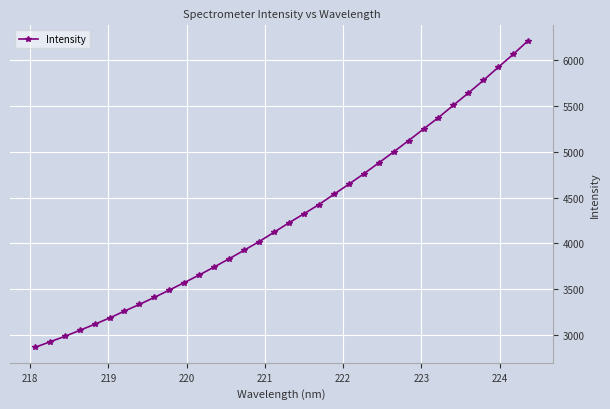

What is the value of the 8th point from the left?

3332.9